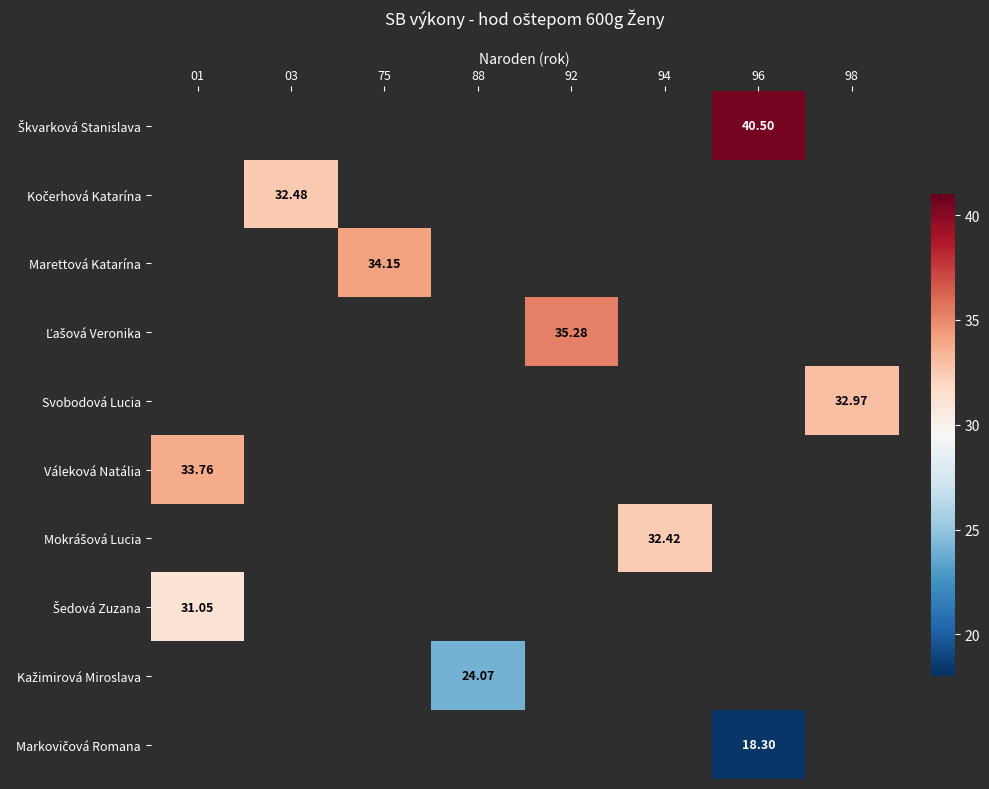

Is the value of Marettová Katarína at 01 greater than the value of Markovičová Romana at 96?

No